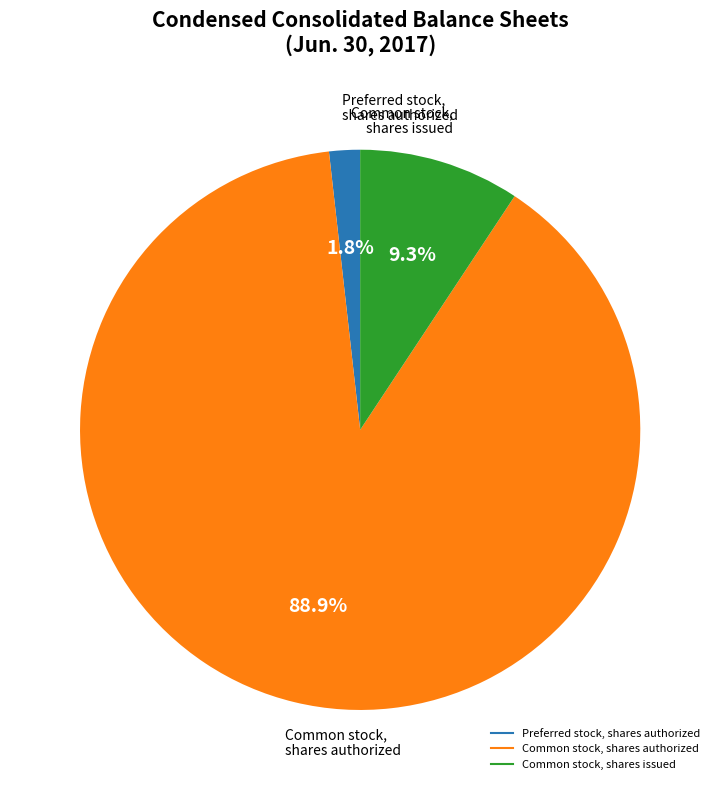

Approximately how many times larger is the value at Common stock, shares authorized compared to Common stock, shares issued?

9.6